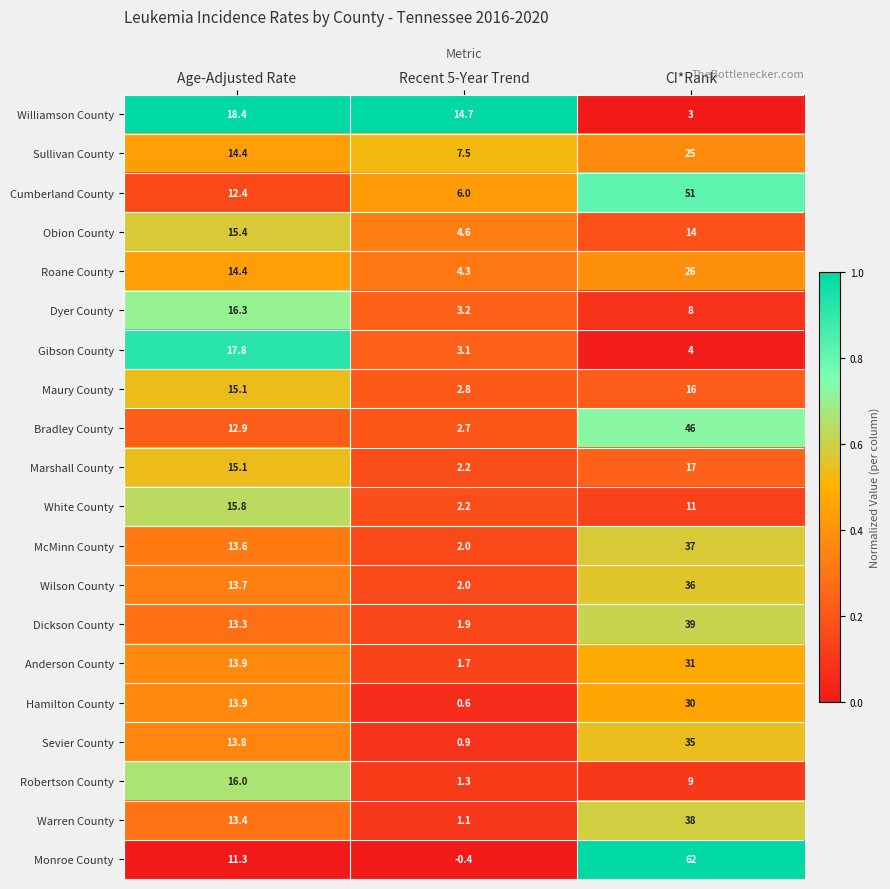

The Williamson County series shows 18.4 at Age-Adjusted Rate. True or false?

True